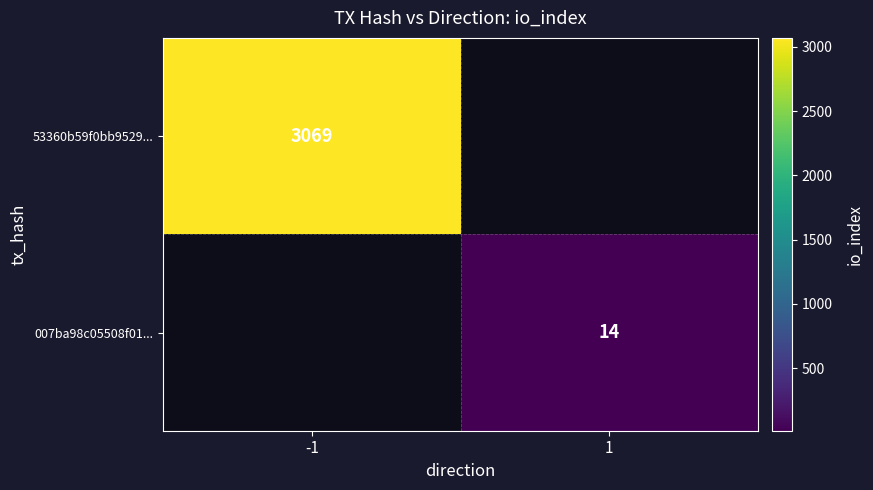

How many distinct data groups are displayed?

2